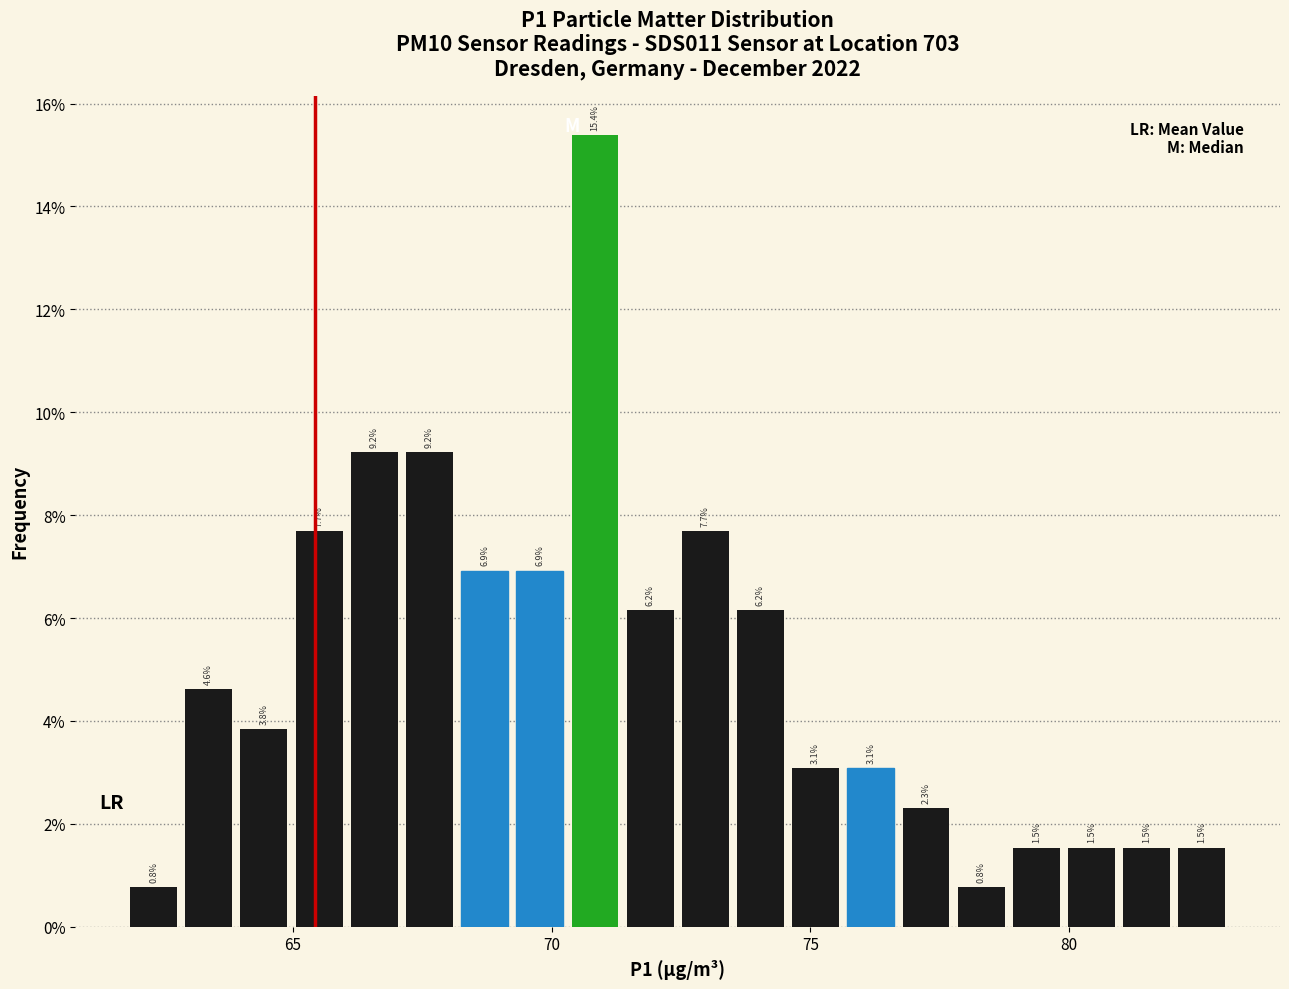

Around what value on the x-axis is the tallest bar? Give the approximate position of its centre, as read against the axis.

71.0